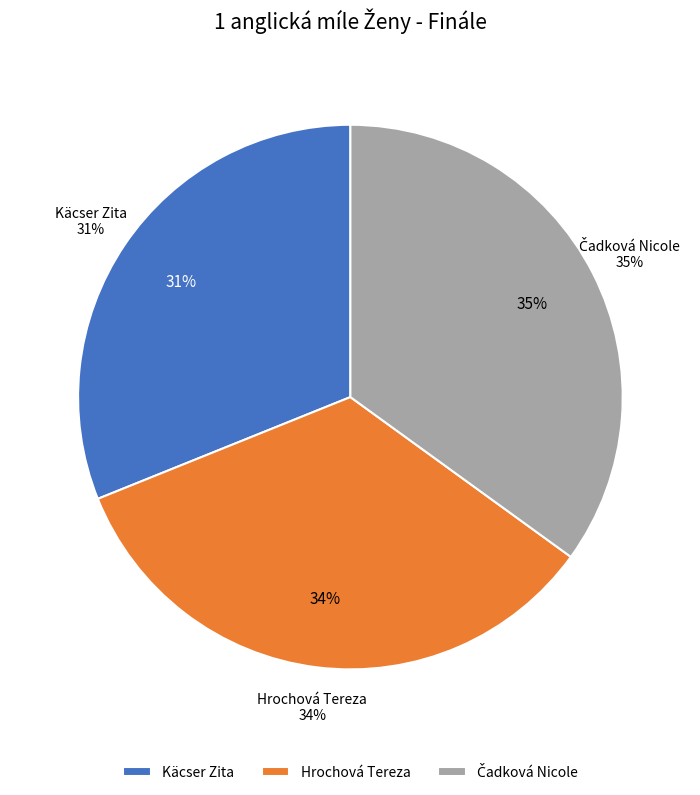

To the nearest percent, what percentage of the pie is Čadková Nicole?

35%